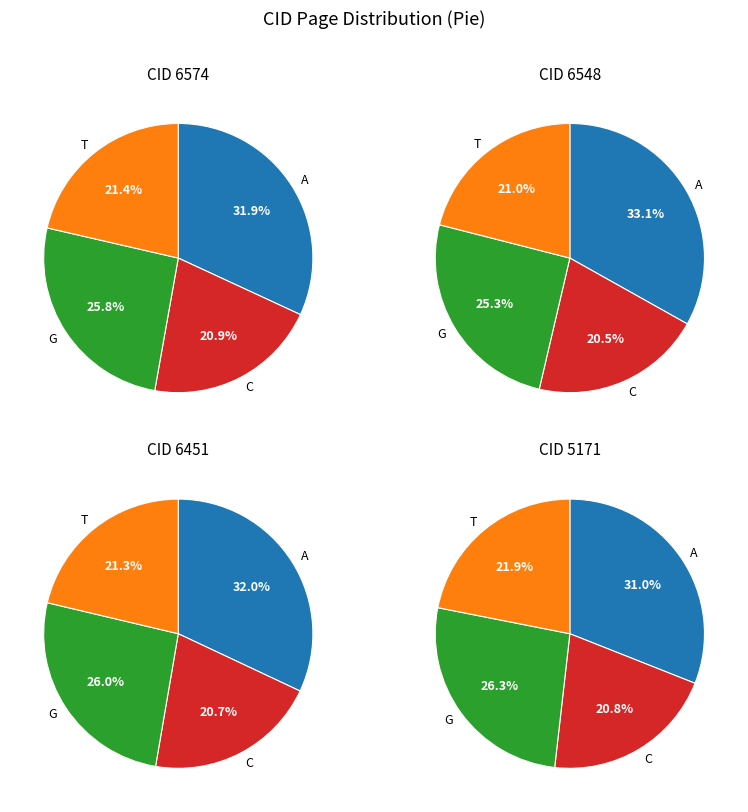

Is the sum of 6451 and 6548 greater than half?

No